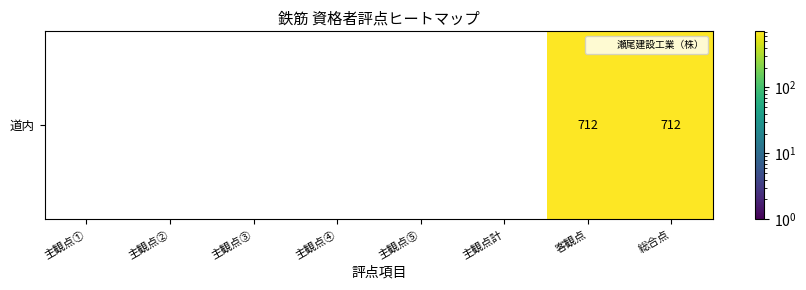

What is the difference between the second highest and minimum values?

712